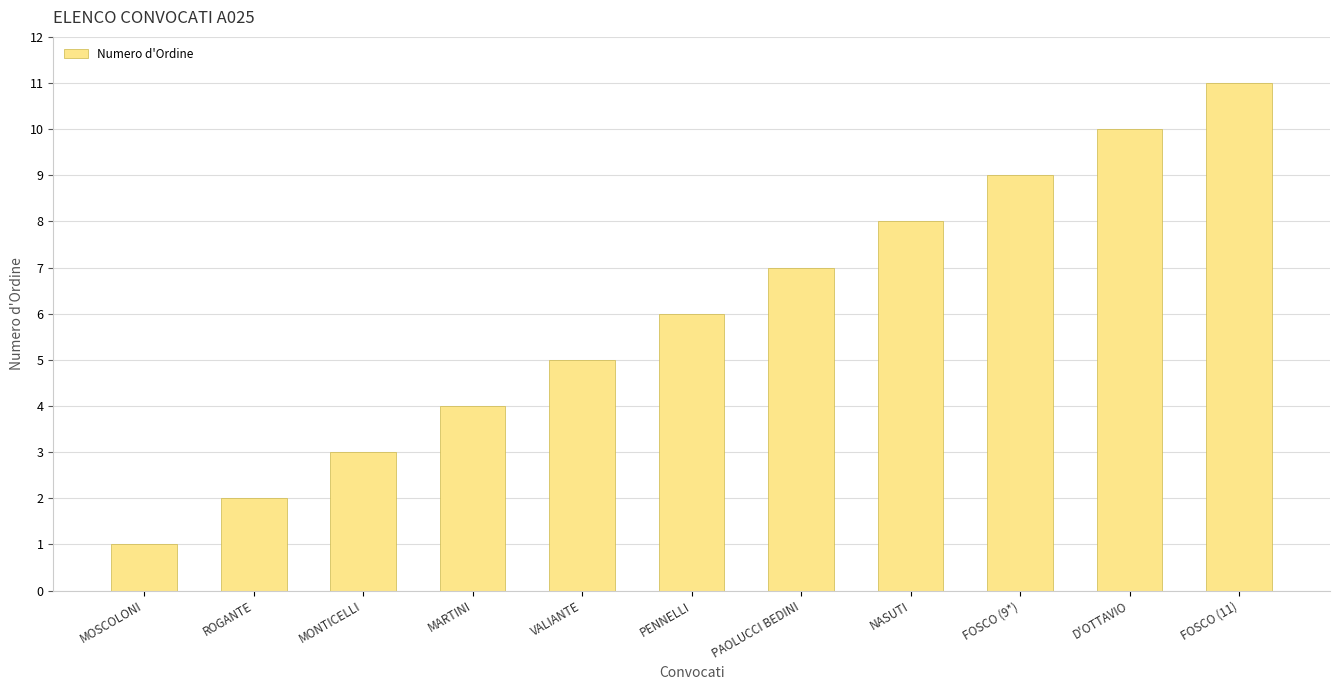

List the labels in order of value, largest first.

FOSCO (11), D'OTTAVIO, FOSCO (9*), NASUTI, PAOLUCCI BEDINI, PENNELLI, VALIANTE, MARTINI, MONTICELLI, ROGANTE, MOSCOLONI